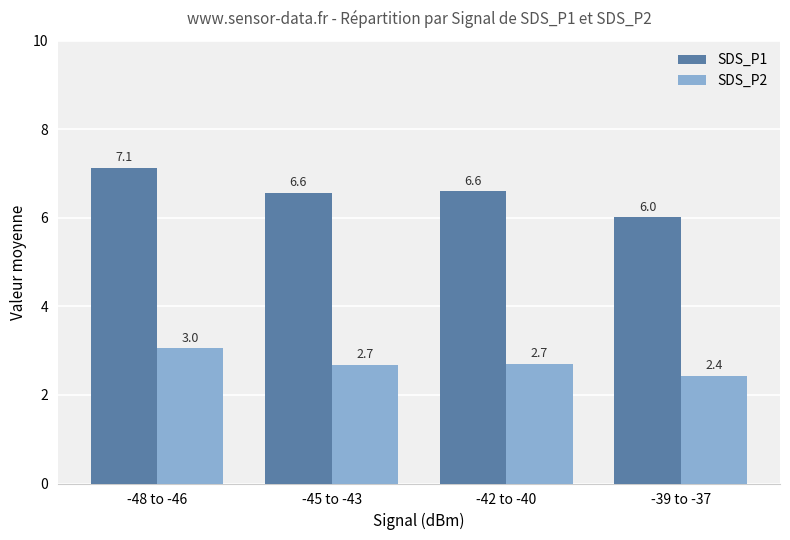

Between -48 to -46 and -42 to -40, which series saw the biggest shift?

SDS_P1